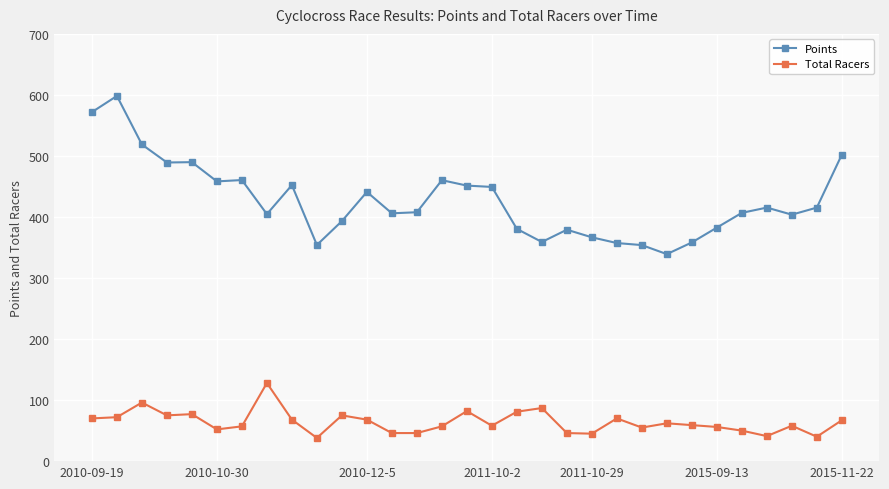

True or false: Total Racers and Points cross at least once.

False